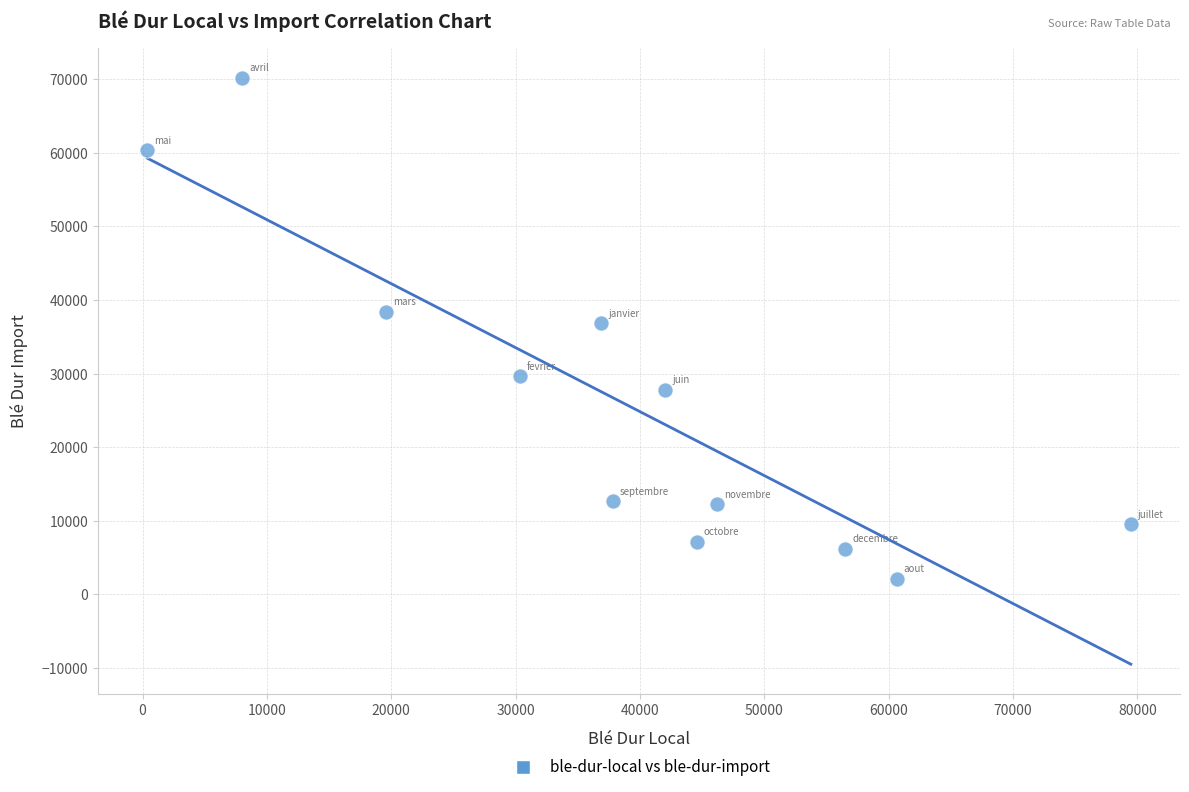

What is the average Y value?

26109